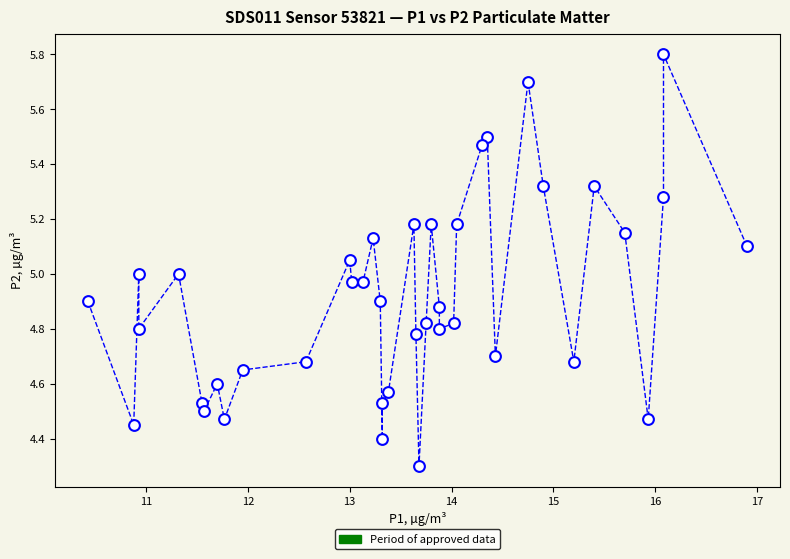

What is the range of X values (max minus min)?

6.5